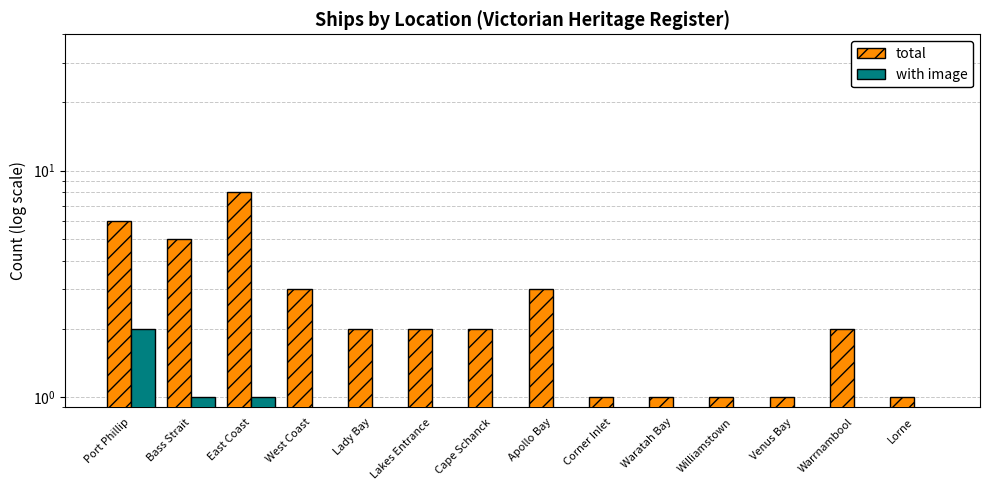

The value of total at Lakes Entrance is 1. True or false?

False